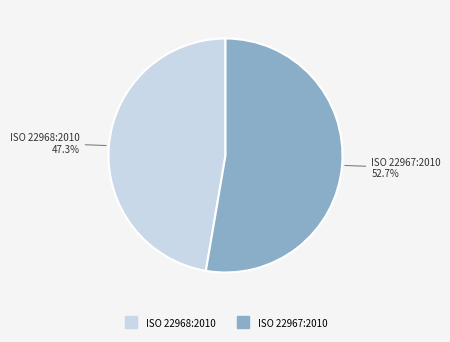

Is there any slice that represents more than half of the pie?

Yes